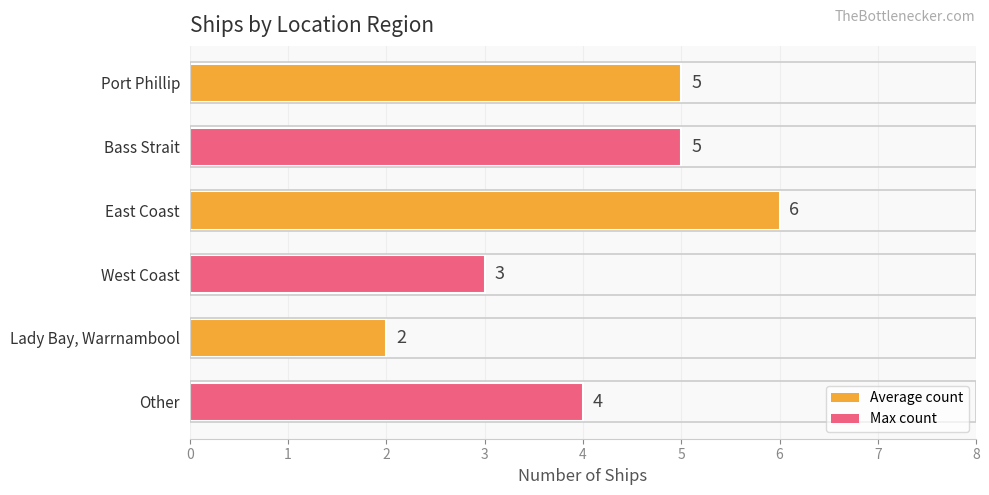

What is the average value?

4